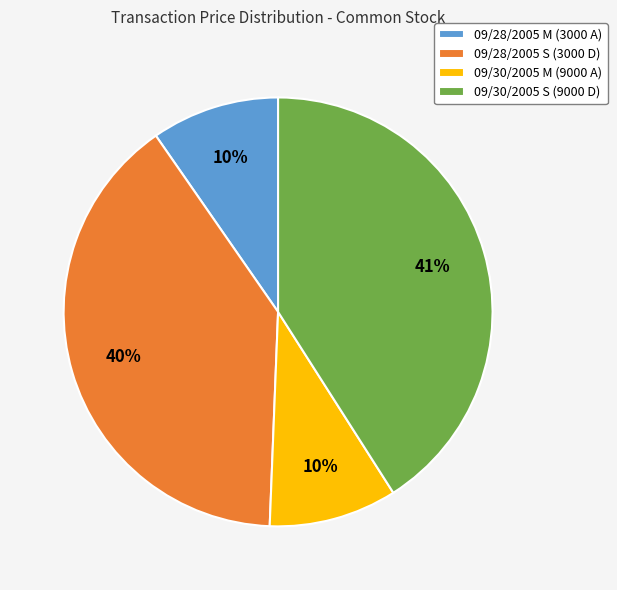

Which category has the biggest portion of the pie?

09/30/2005 S (9000 D)